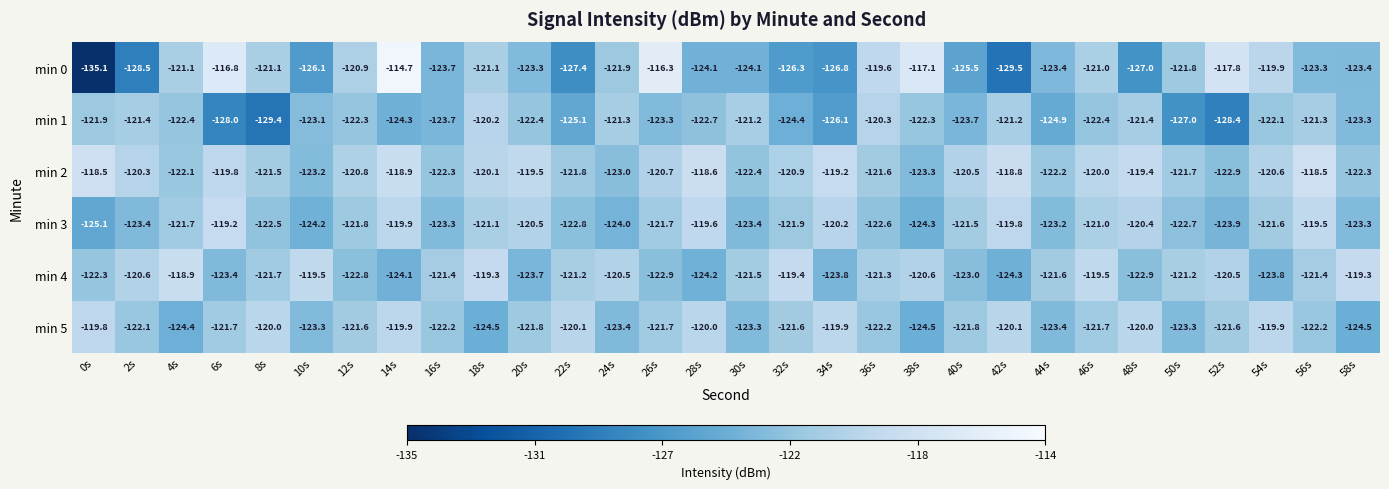

What is the difference between the maximum and second lowest values in the min 2 series?

4.7